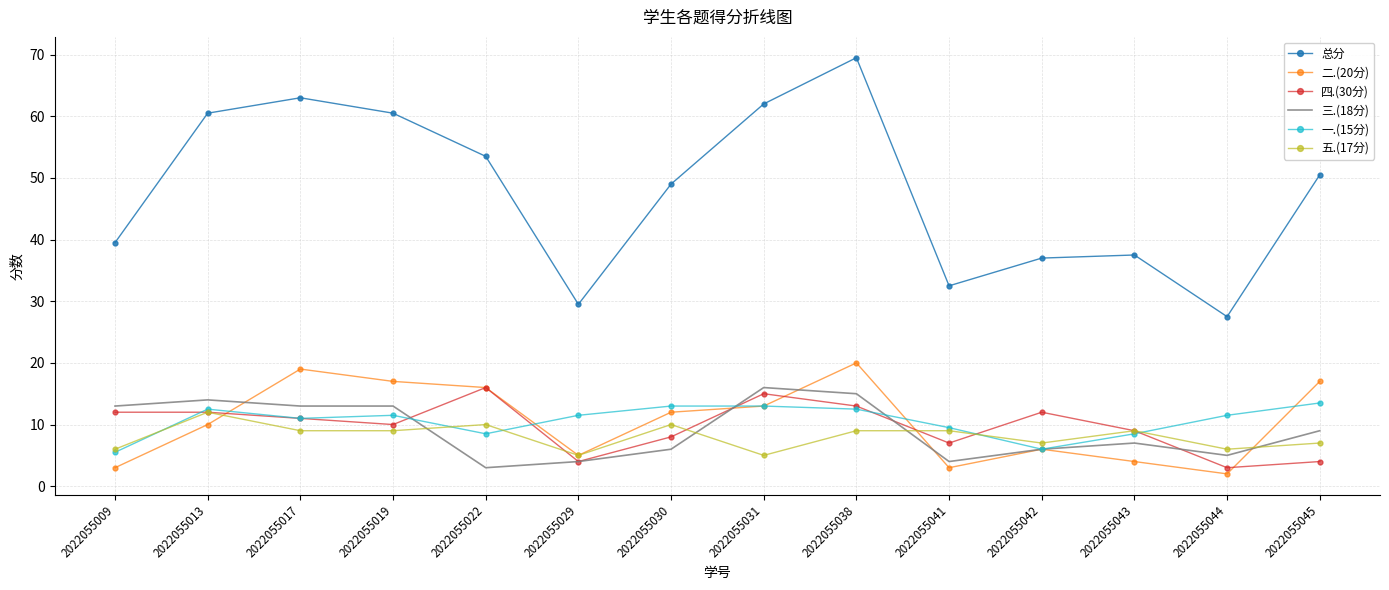

True or false: 四.(30分) and 五.(17分) cross at least once.

True